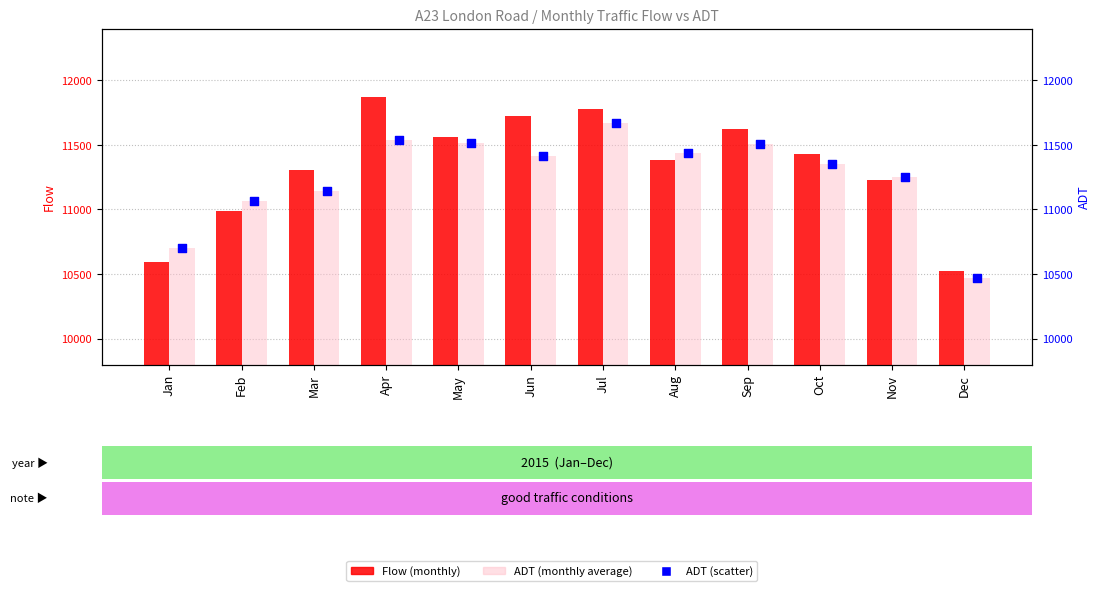

Is the value of Flow at Oct greater than the value of ADT at May?

No